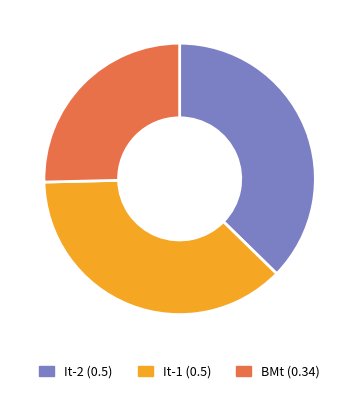

Does any single category account for the majority?

No